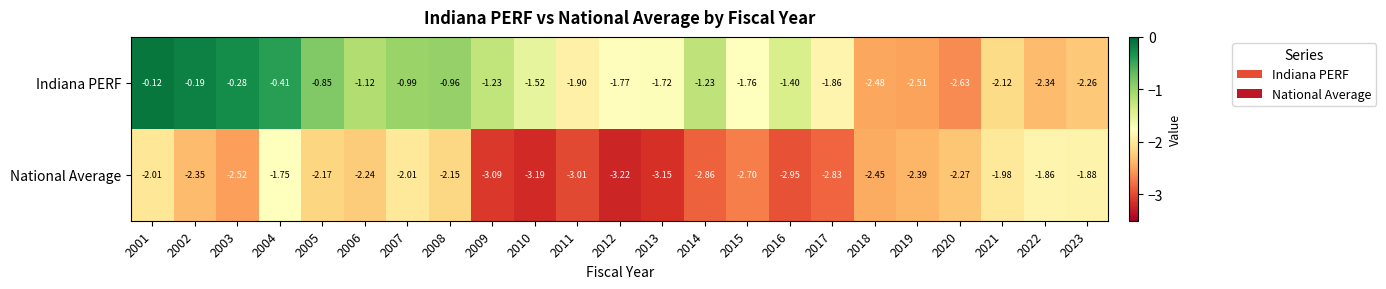

Between 2002 and 2018, which series saw the biggest shift?

Indiana PERF